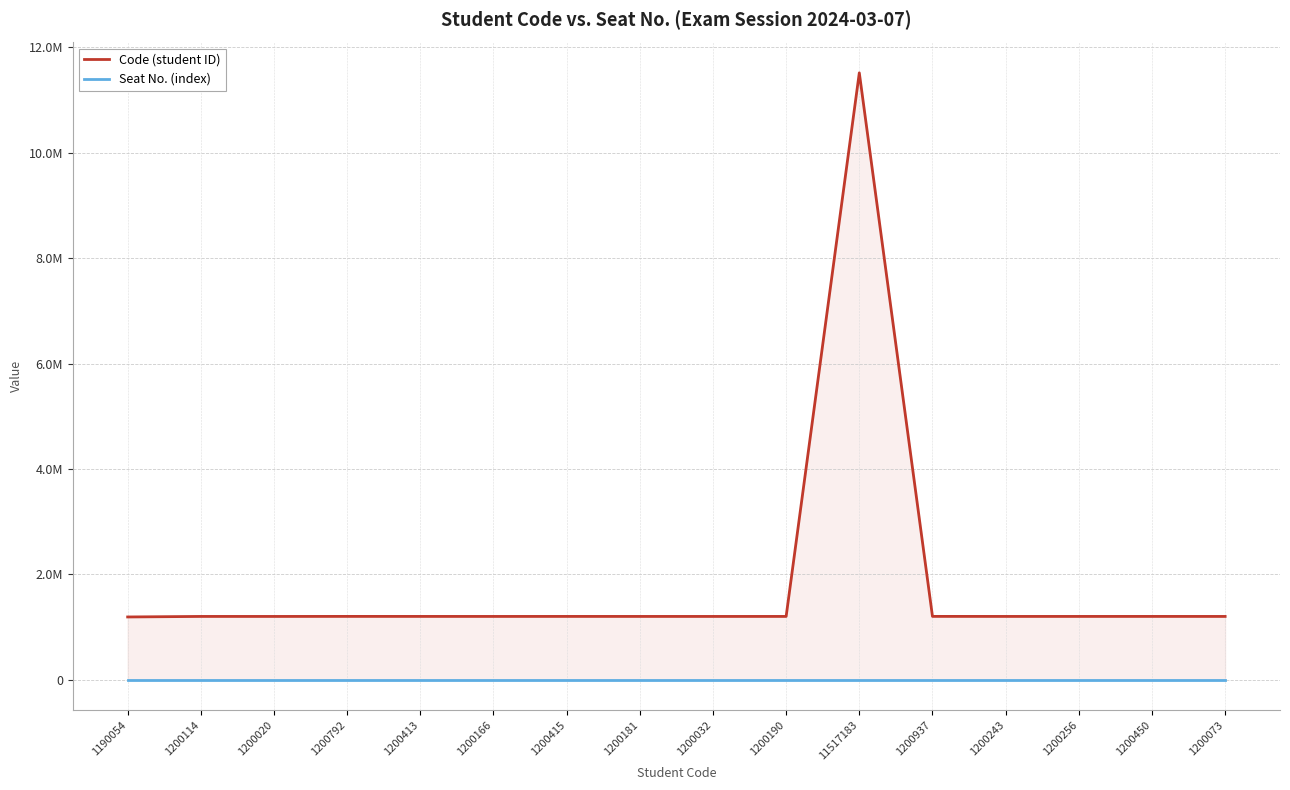

Which series has the widest spread of values?

Code (student ID)